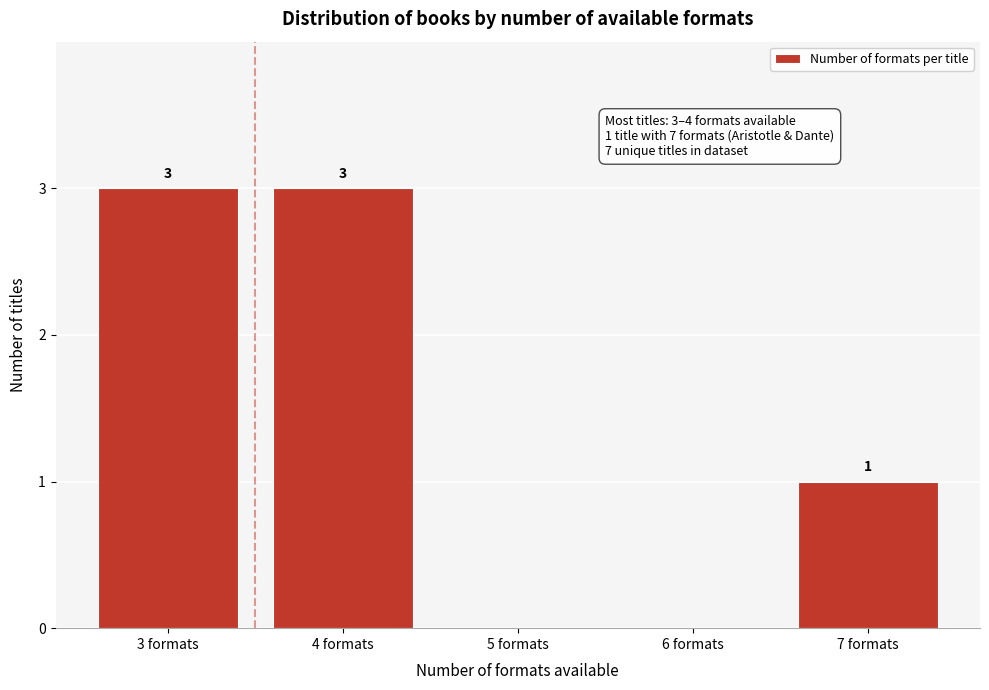

Reading left to right, extract all data points from this chart.

3 formats=3	4 formats=3	5 formats=0	6 formats=0	7 formats=1